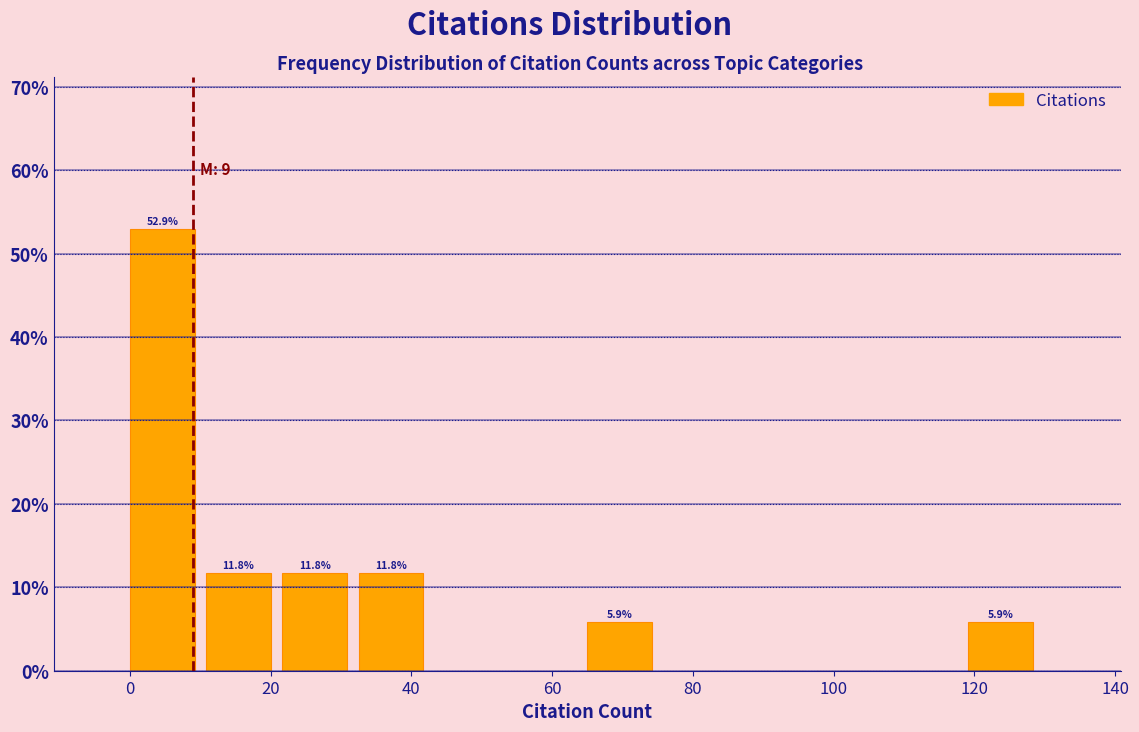

Which range on the x-axis has the tallest bar?

0 to 10